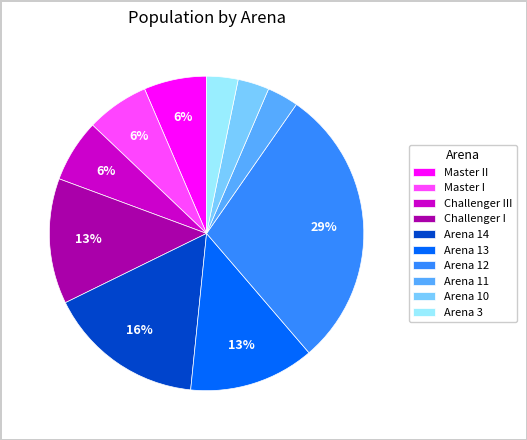

True or false: Arena 3 accounts for 3% of the total.

True